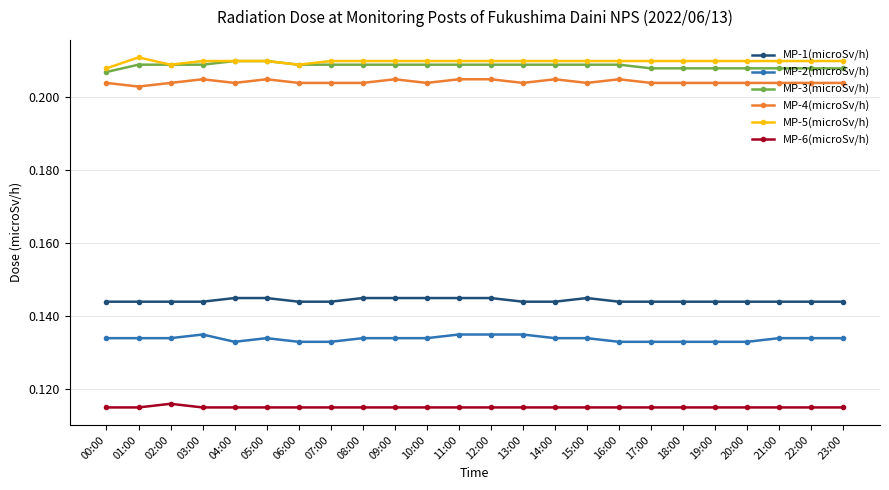

The value of MP-3(microSv/h) at 10:00 is 0.3. True or false?

False